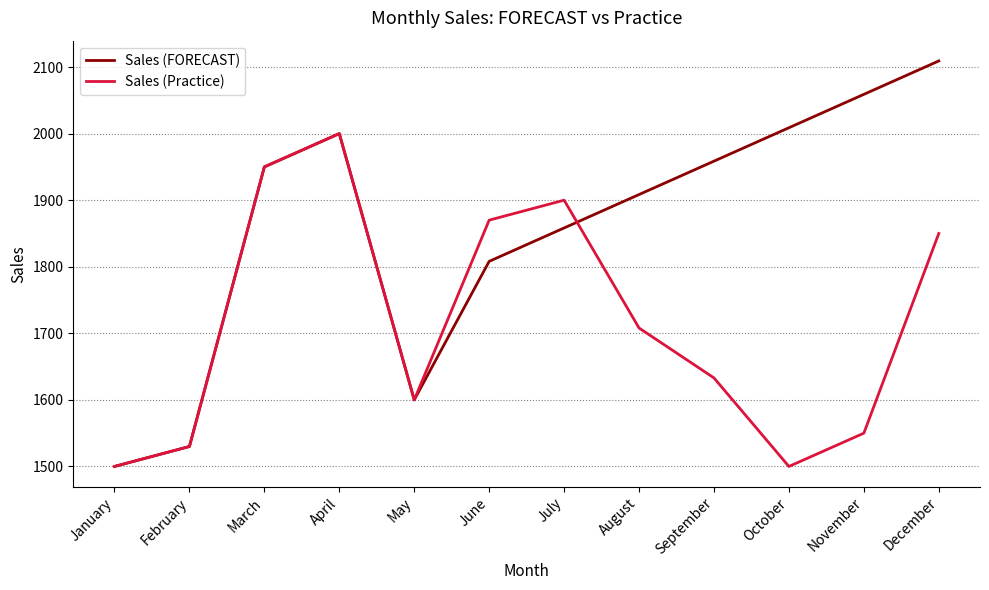

What is the maximum value for Sales (FORECAST)?

2109.2